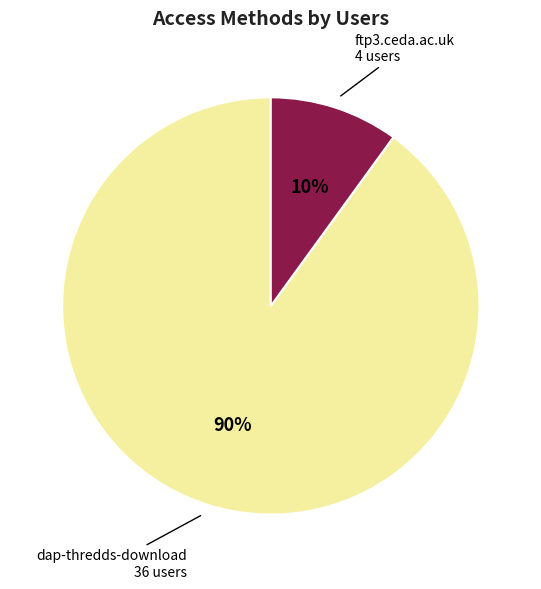

Is it true that dap-thredds-download is 90% of the pie?

True